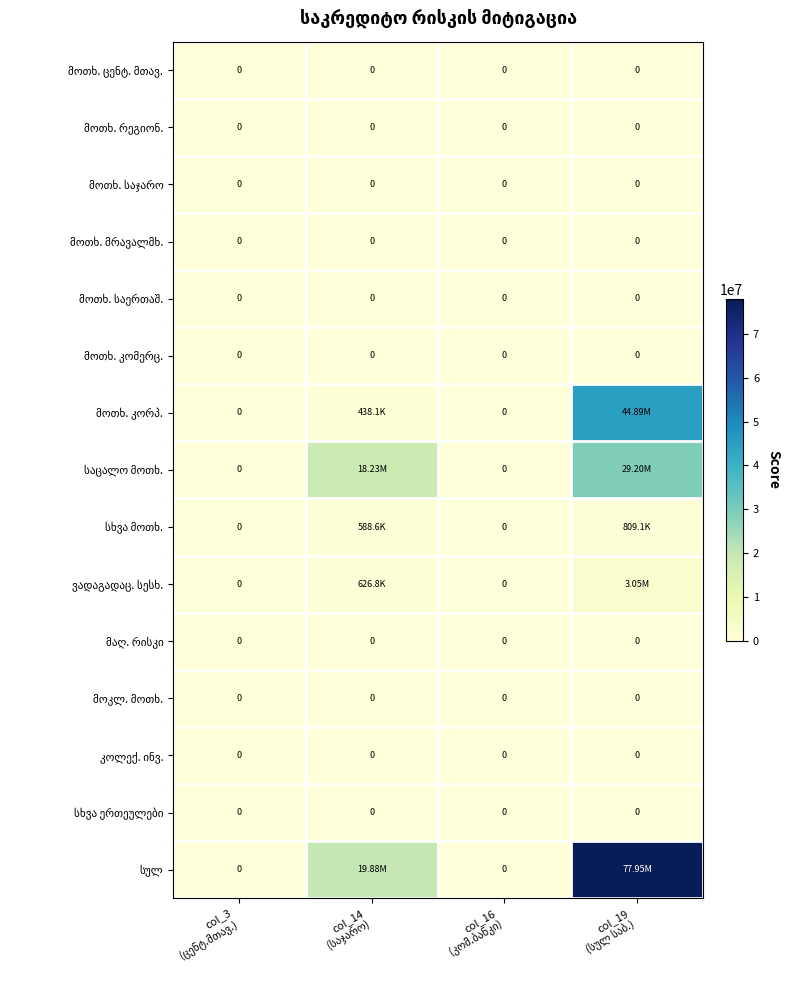

How many values in the სულ series exceed 19880601?

2